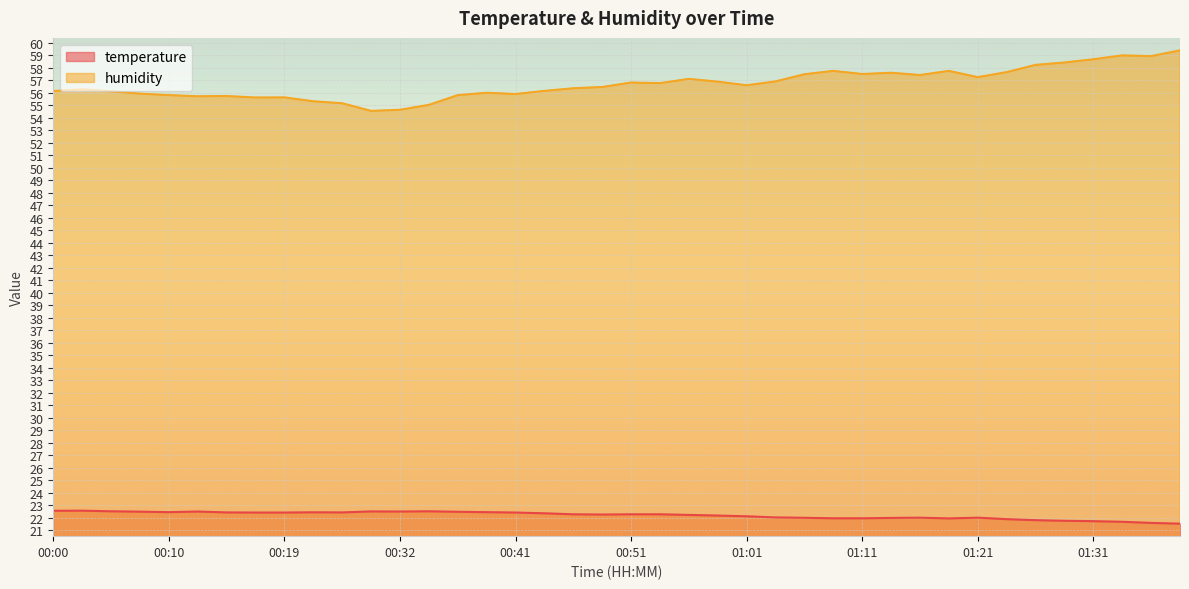

True or false: humidity has a value of 82.4 at 01:33.

False